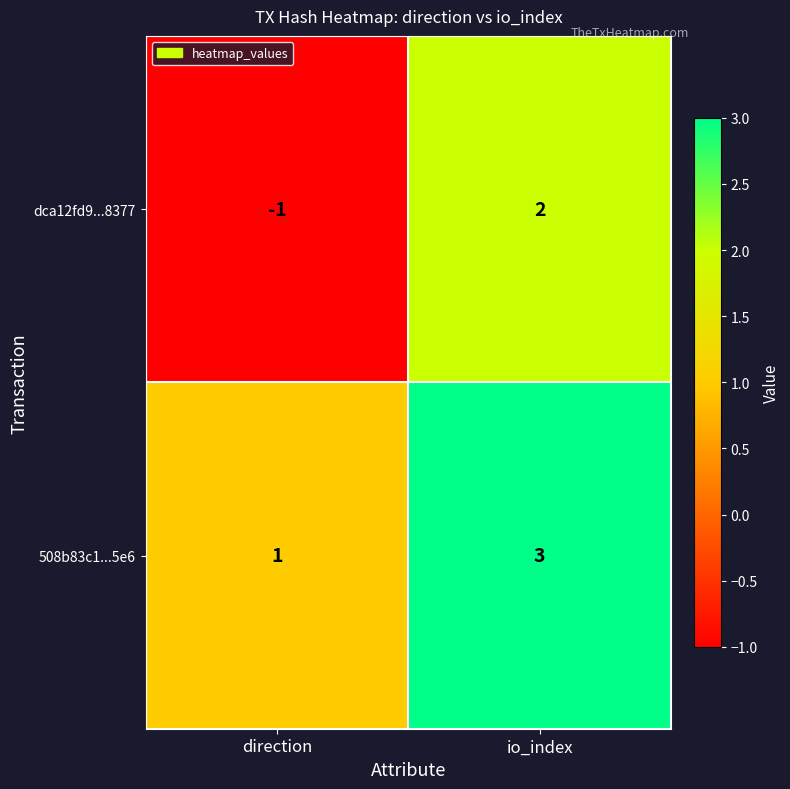

How many categories are shown in the chart?

2